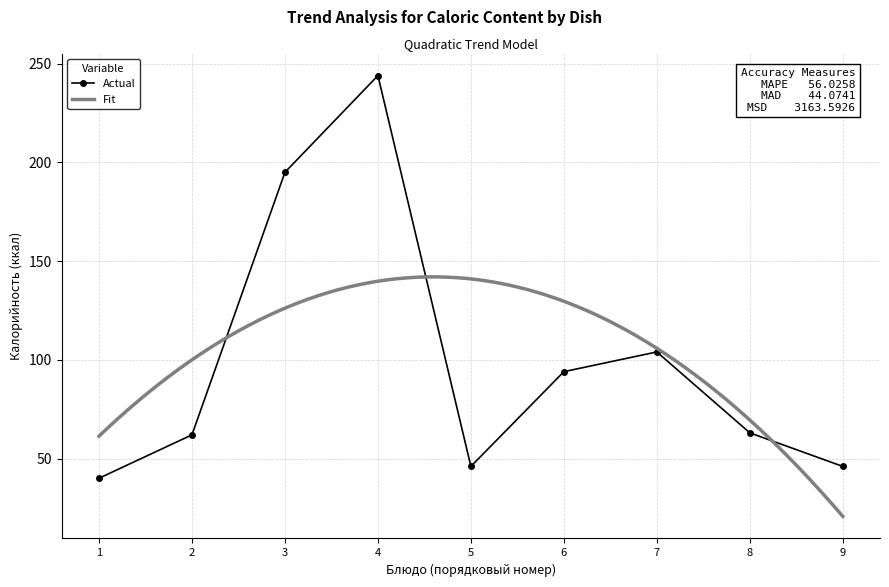

What is the value of the Actual point at the 3rd from the left?

195